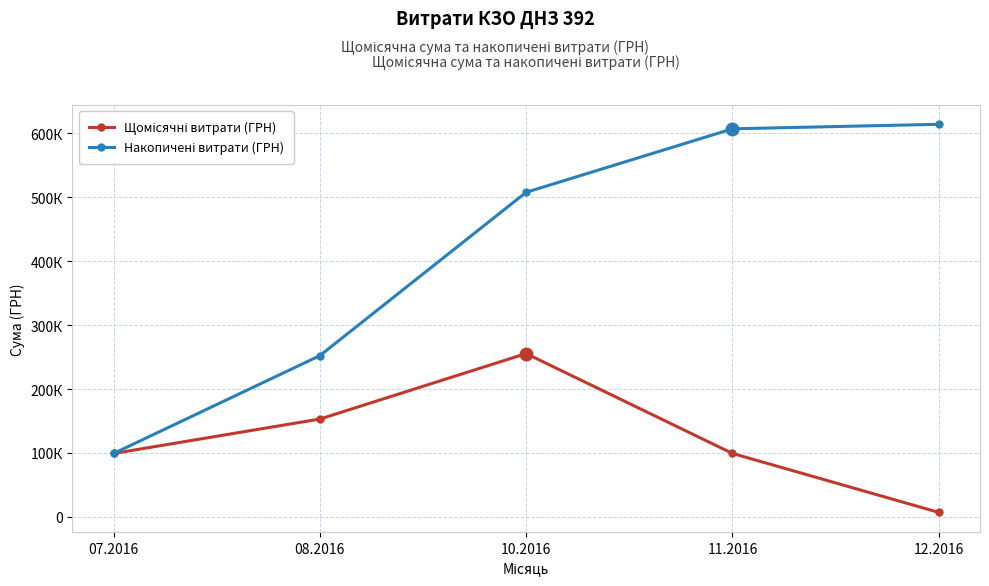

Does the chart have visible grid lines?

Yes